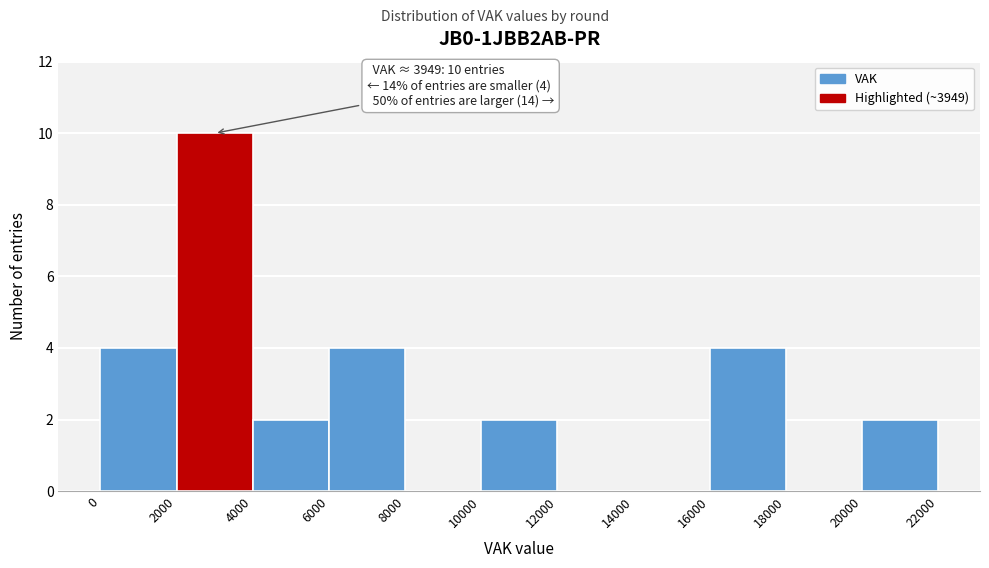

Over which range of the x-axis is the bar tallest?

2000 to 4000